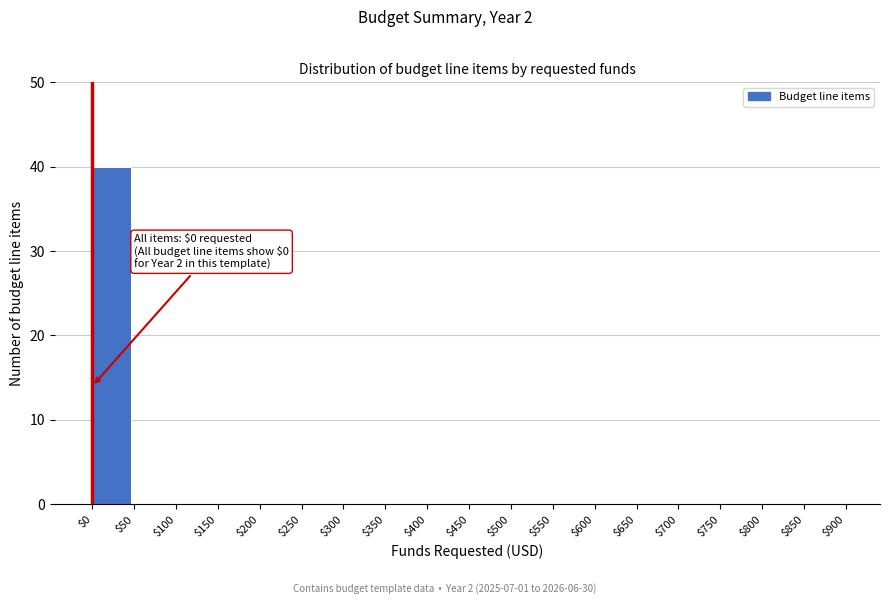

Over which range of the x-axis is the bar tallest?

$0 to $50